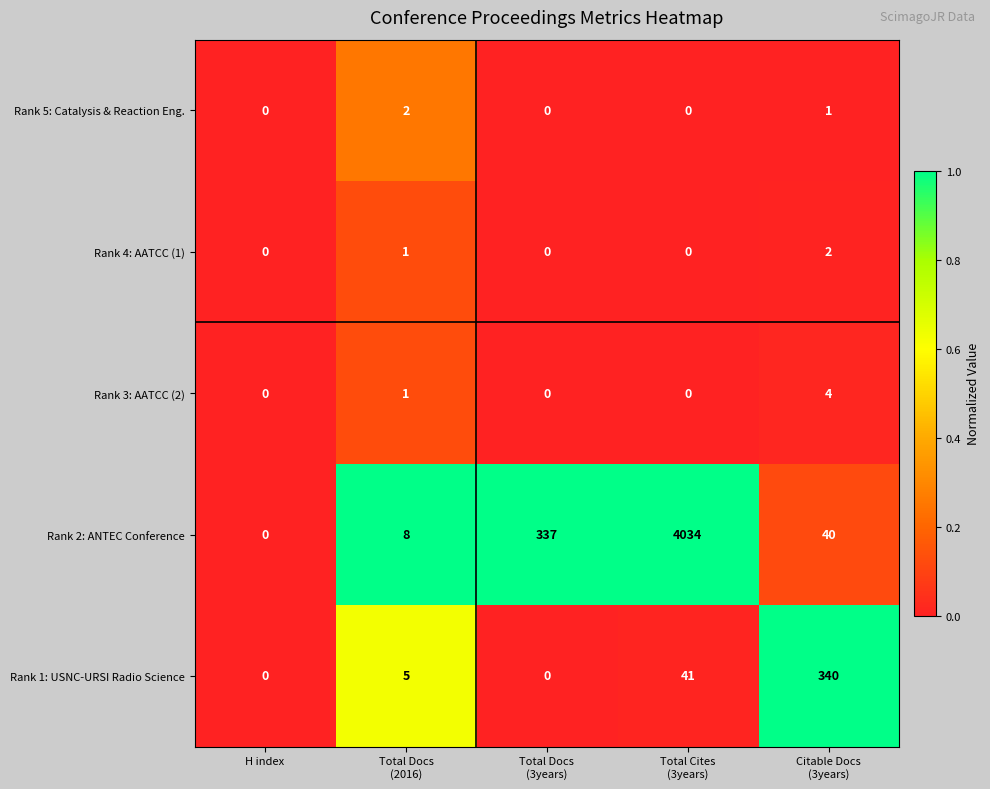

Which series changed the most between H index and Total Docs
(3years)?

Rank 2: ANTEC Conference